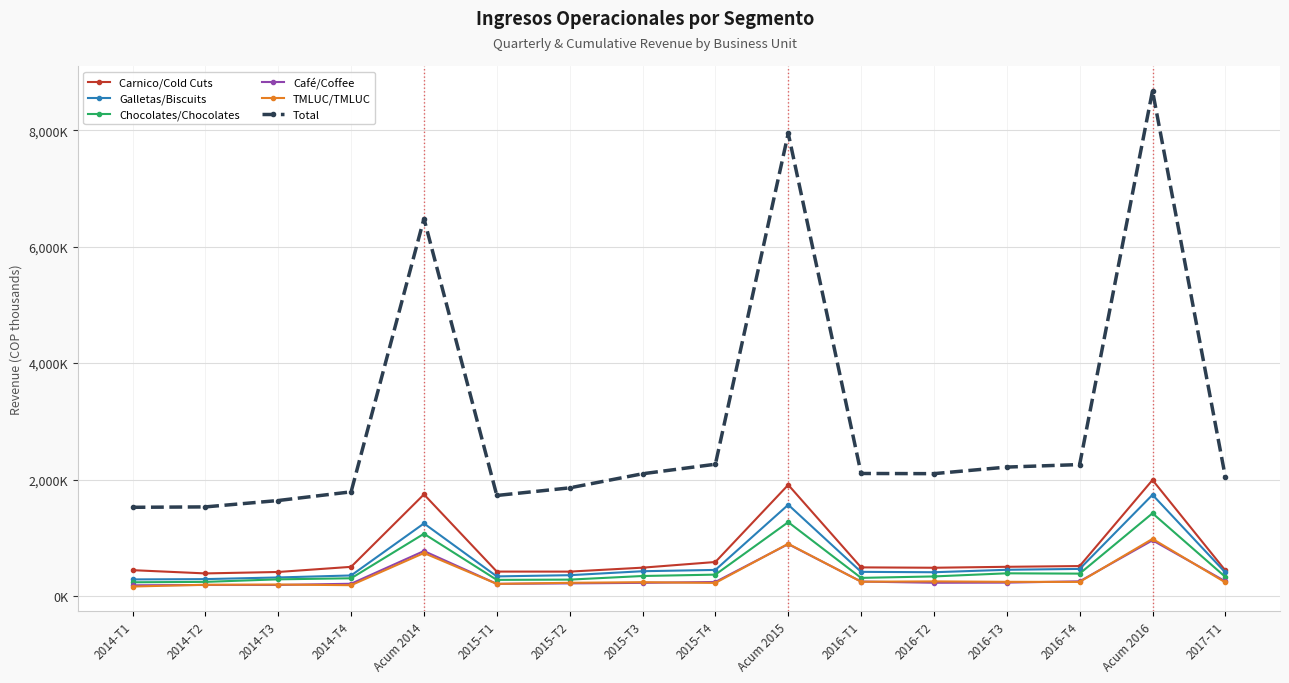

Which series has the largest total across all categories?

Total